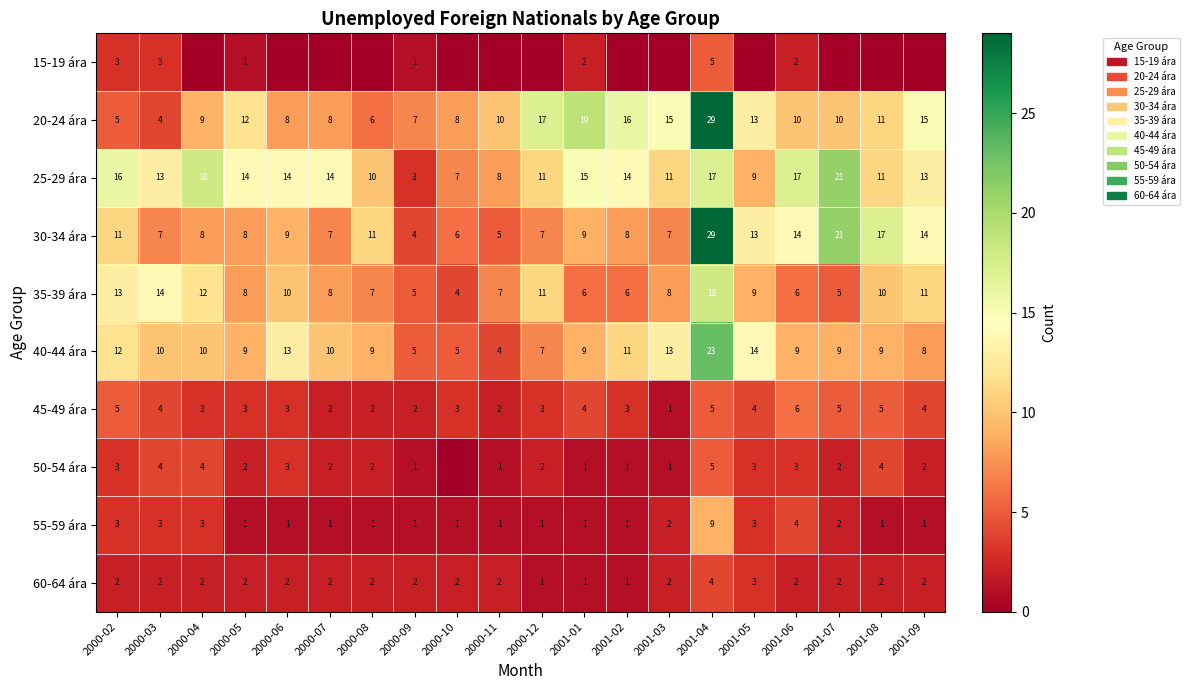

How many data points does each series have?

20